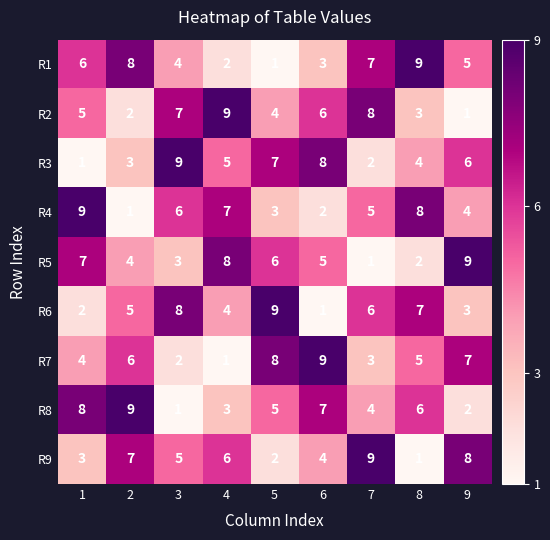

At how many categories does at least one series exceed 7?

9